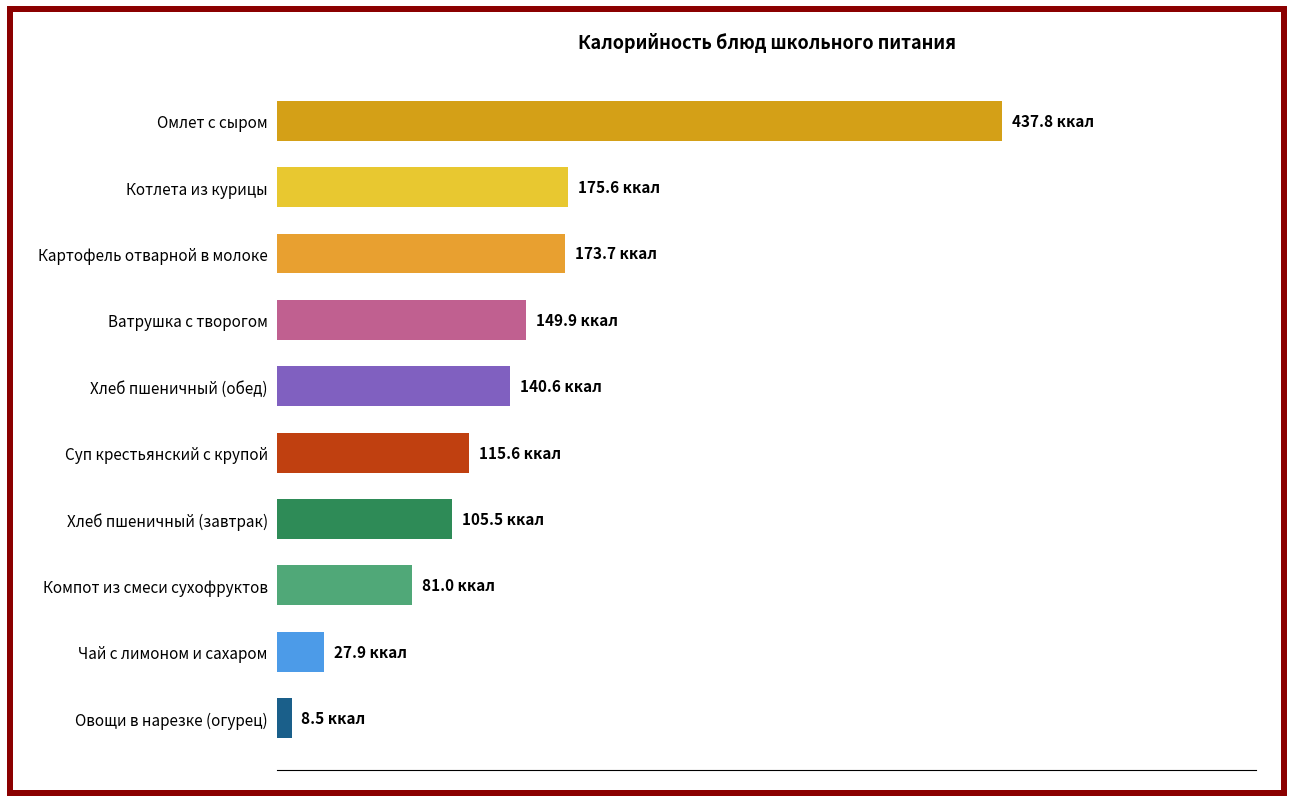

What is the average value?

141.6